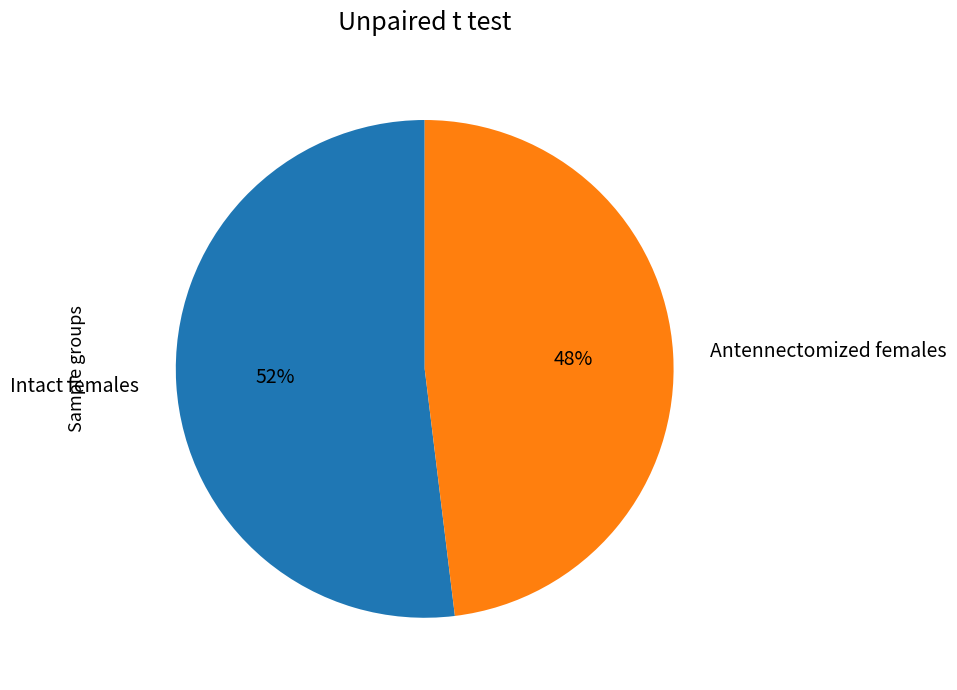

Which slice is the smallest?

Antennectomized females